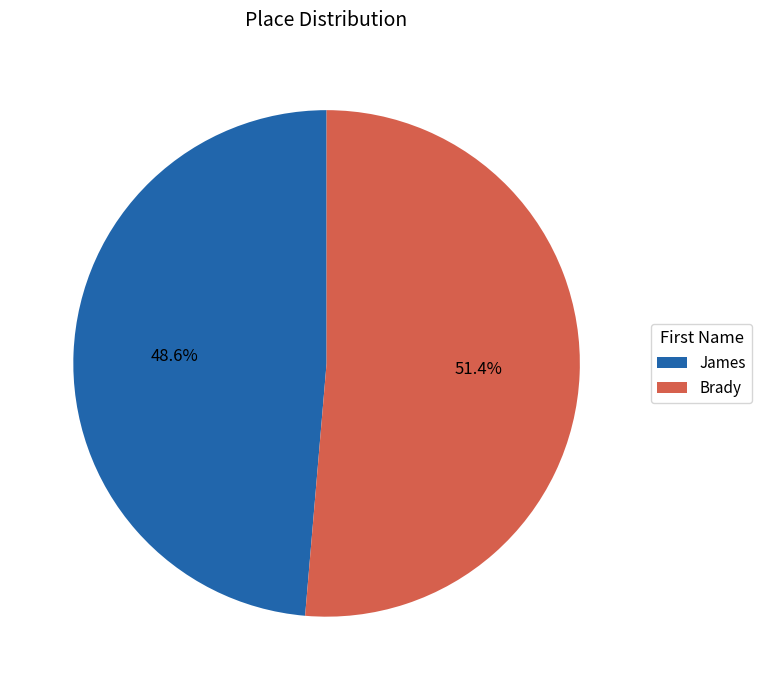

Approximately how many times larger is the value at Brady compared to James?

1.1